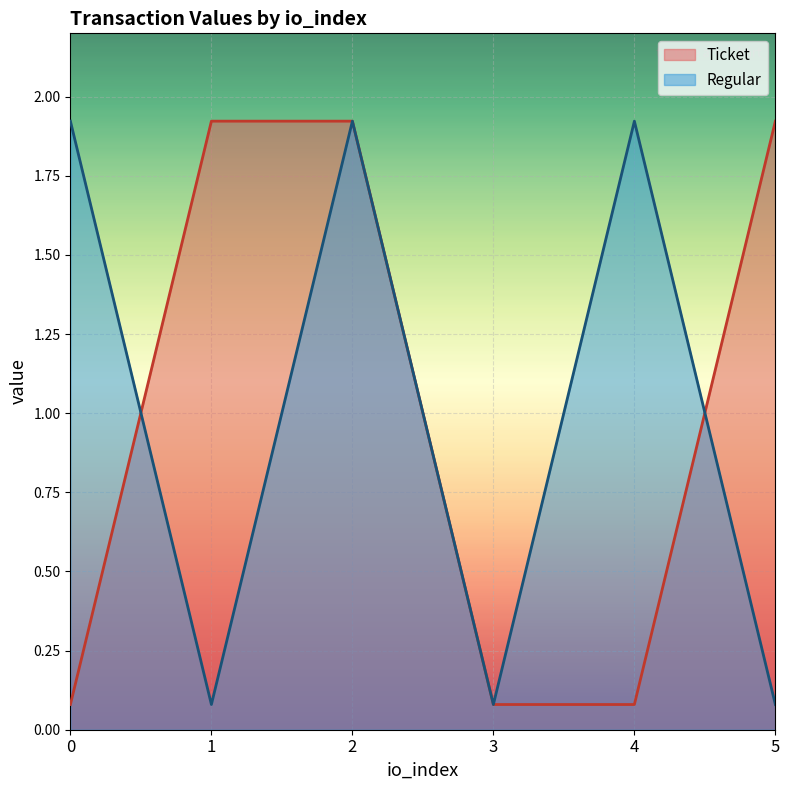

Read the Ticket value at 2.

1.9